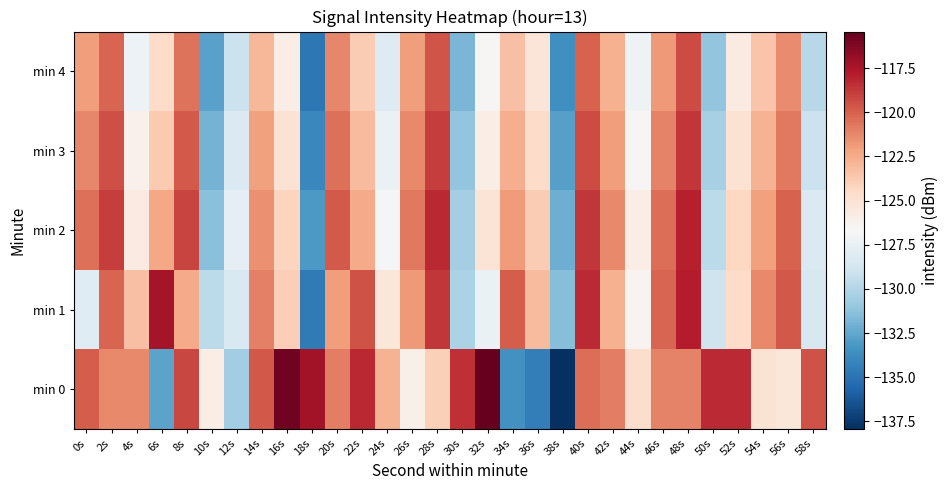

At how many categories does at least one series exceed -130?

29